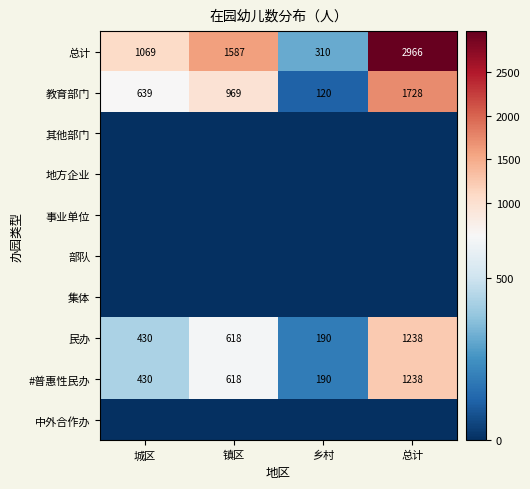

What is the approximate value of 教育部门 at 镇区?

969